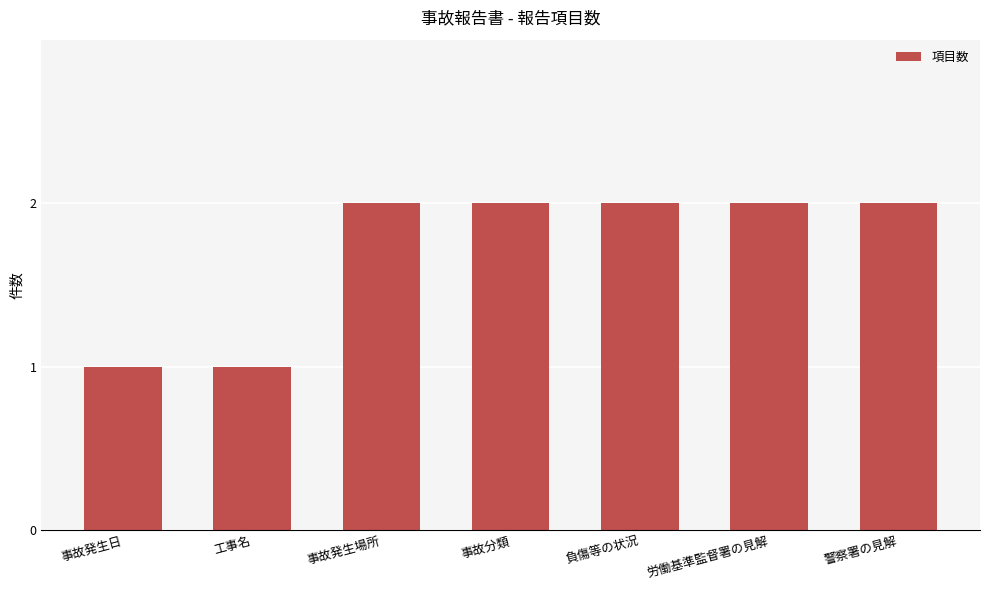

What is the sum of all values?

12